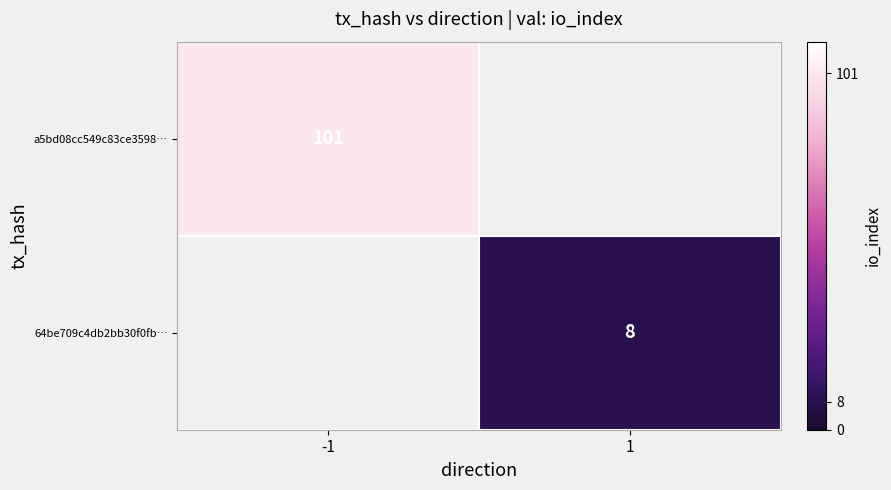

What is the total value across all series at -1?

101